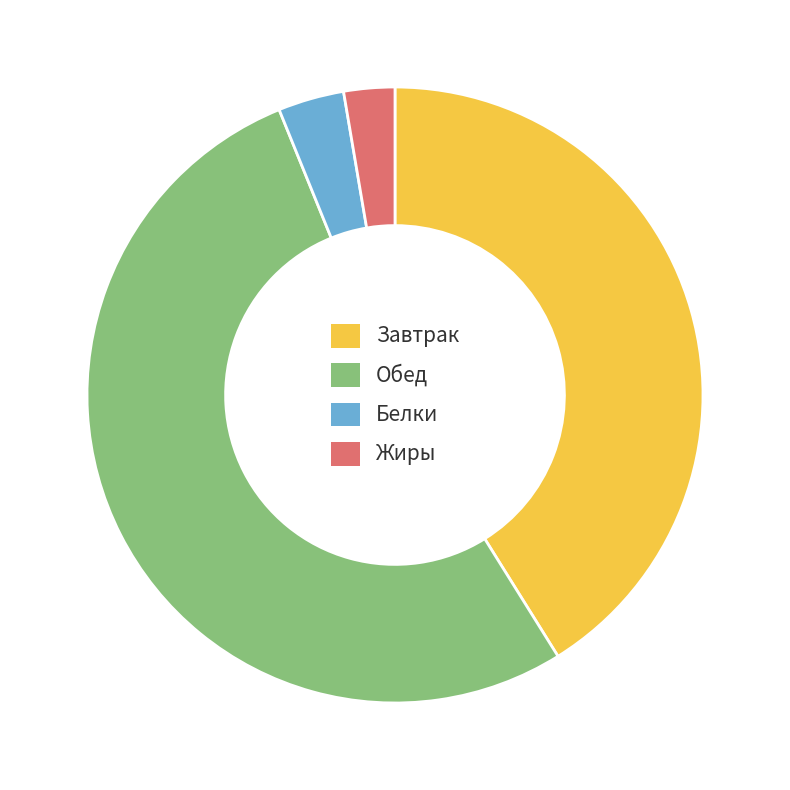

How many segments does this pie chart have?

4